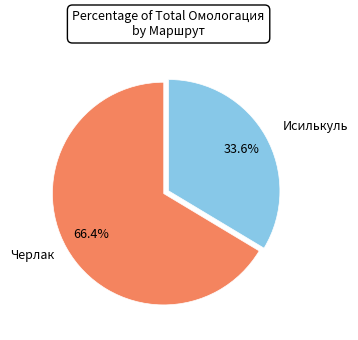

Is there any slice that represents more than half of the pie?

Yes